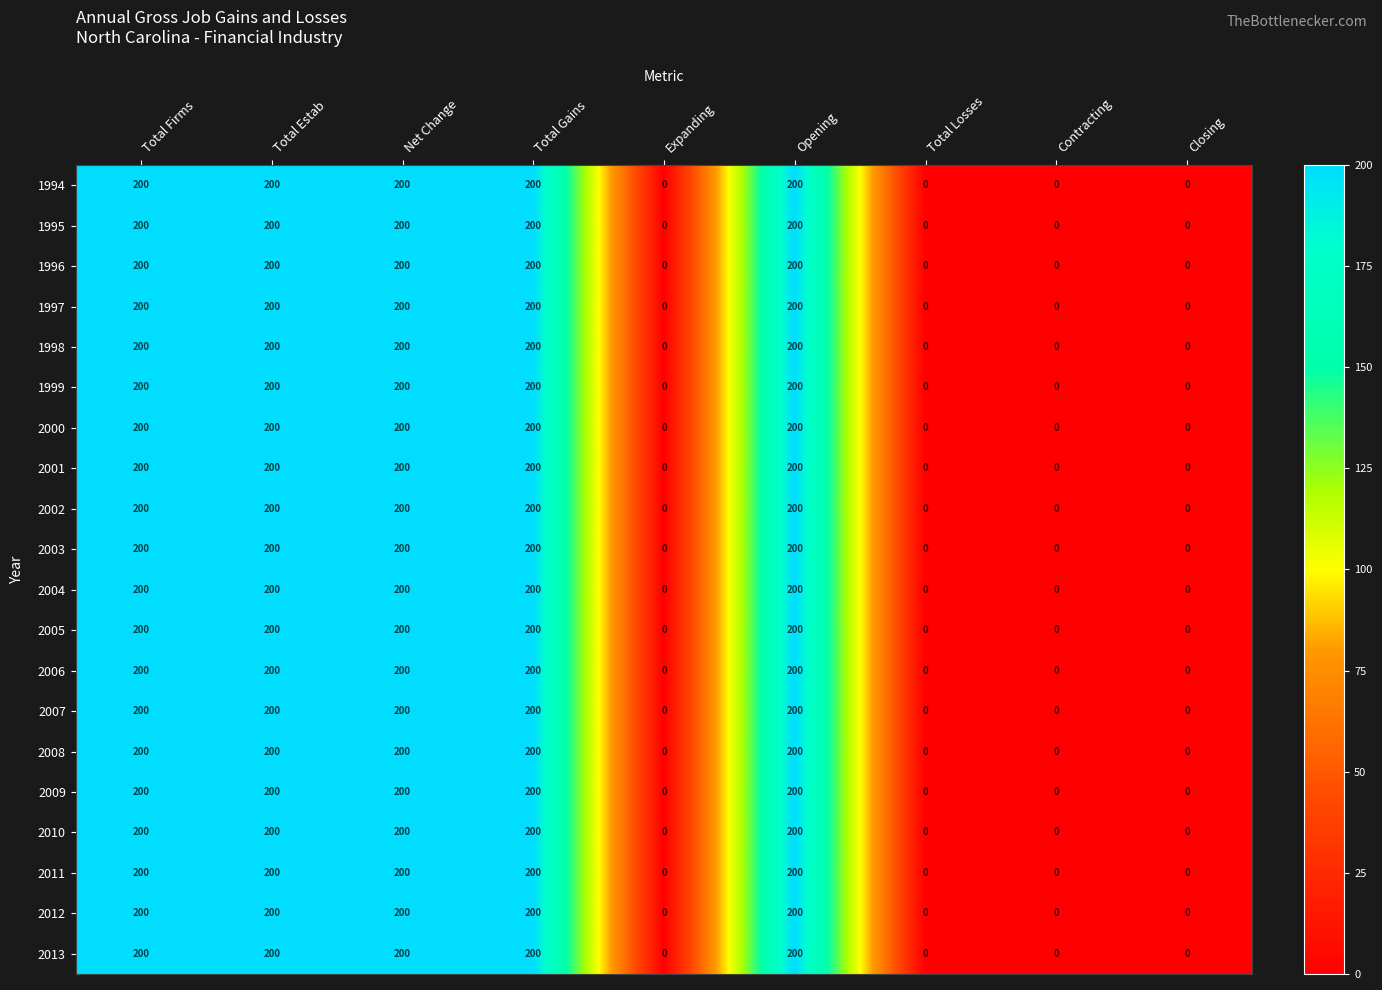

What is the maximum value shown in the chart?

200